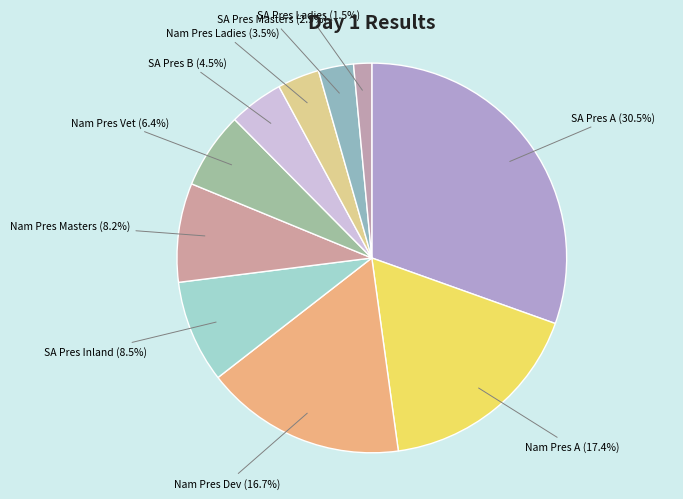

Which category has the smallest portion of the pie?

SA Pres Ladies